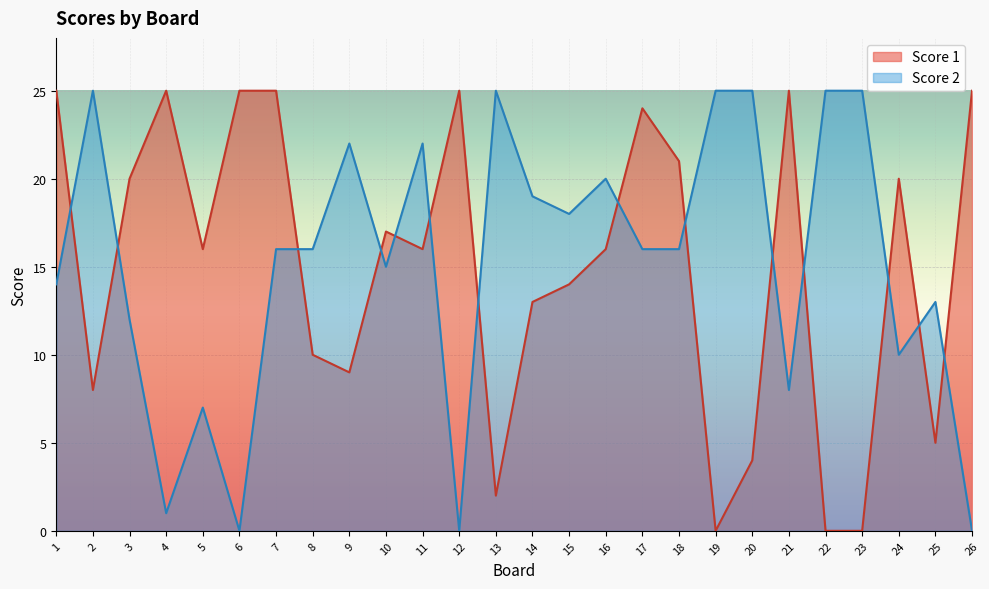

What is the difference between the second highest and second lowest values in the Score 2 series?

25